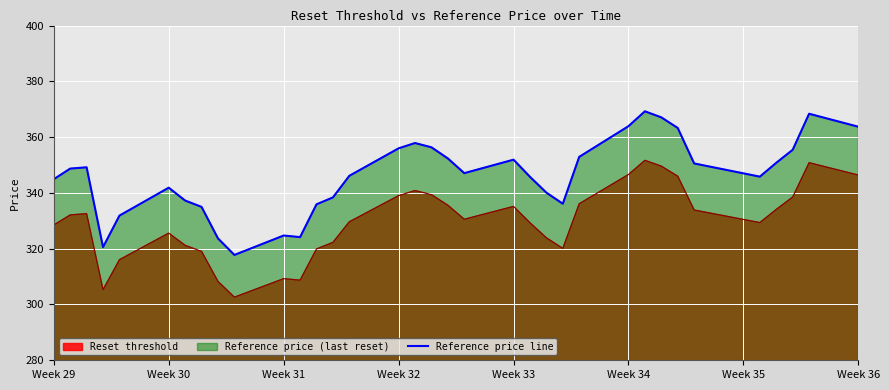

The Reference price line series shows 576.4 at Week 30. True or false?

False